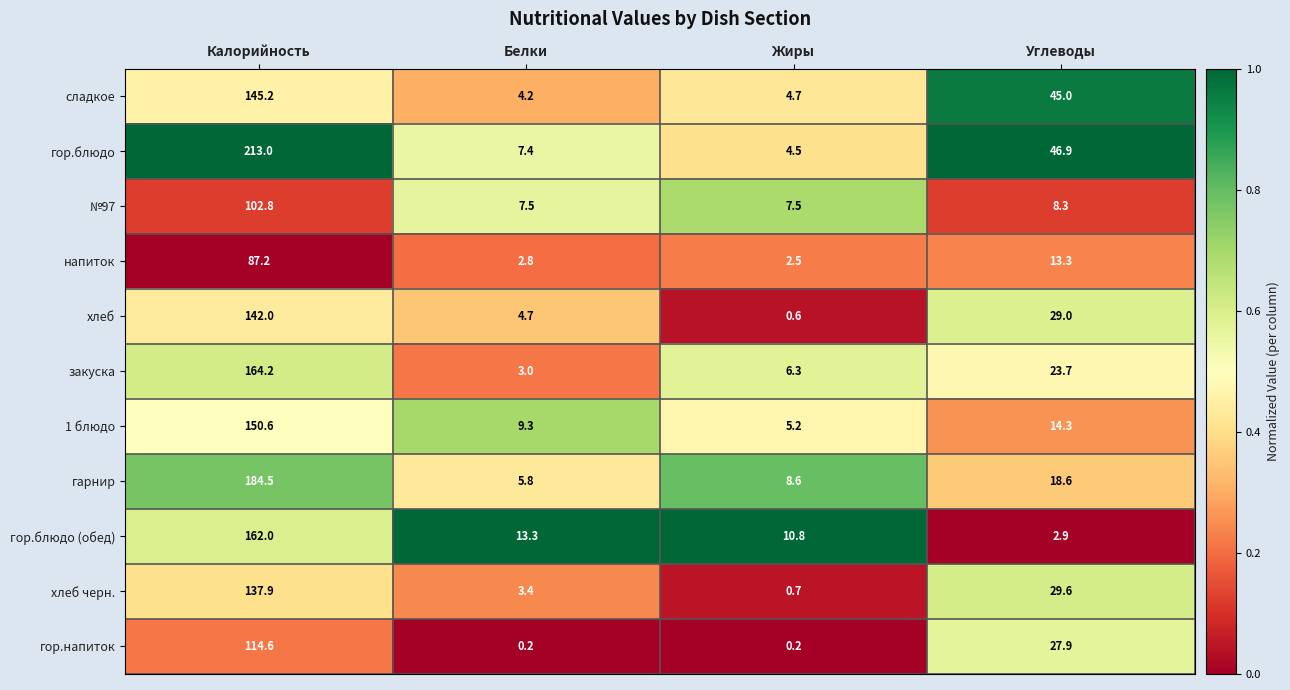

What is the greatest value displayed?

213.0